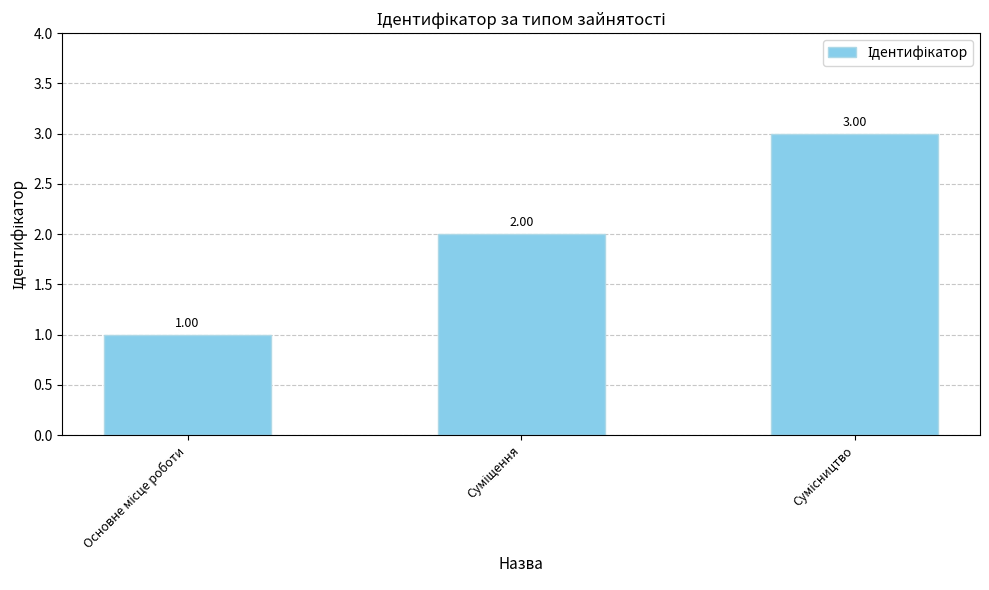

What is the sum of all values?

6